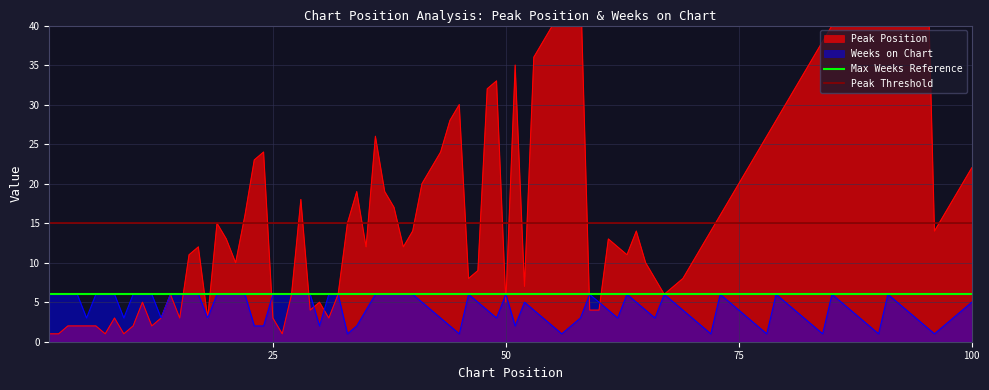

What is the value of the Peak Threshold point at the 2nd from the left?

15